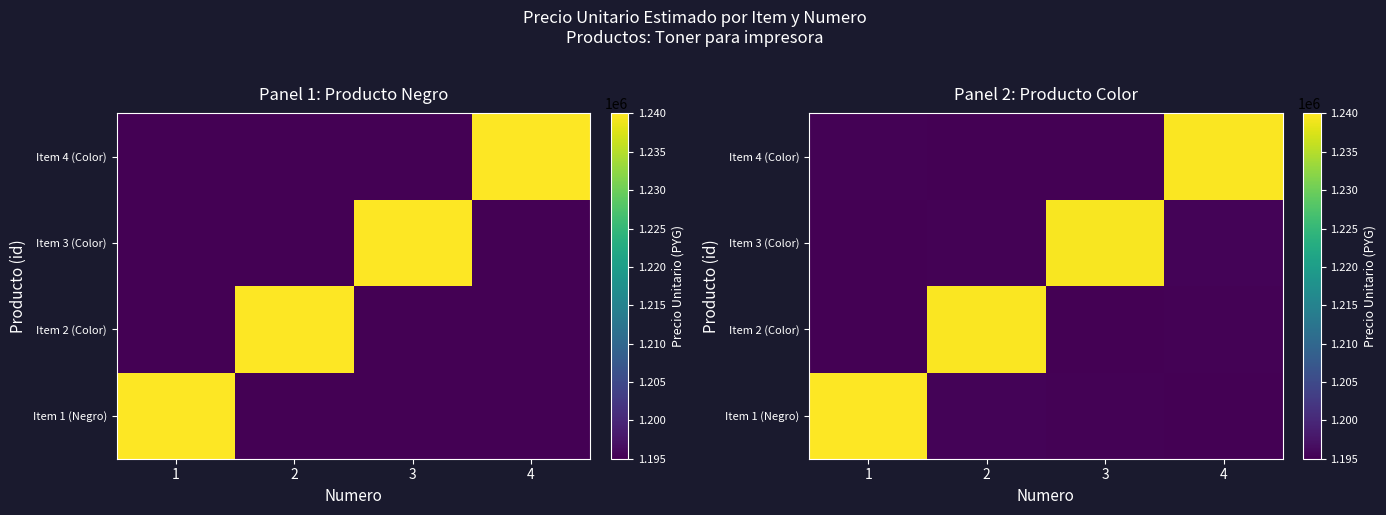

Which has a higher value, 3 or 2?

2